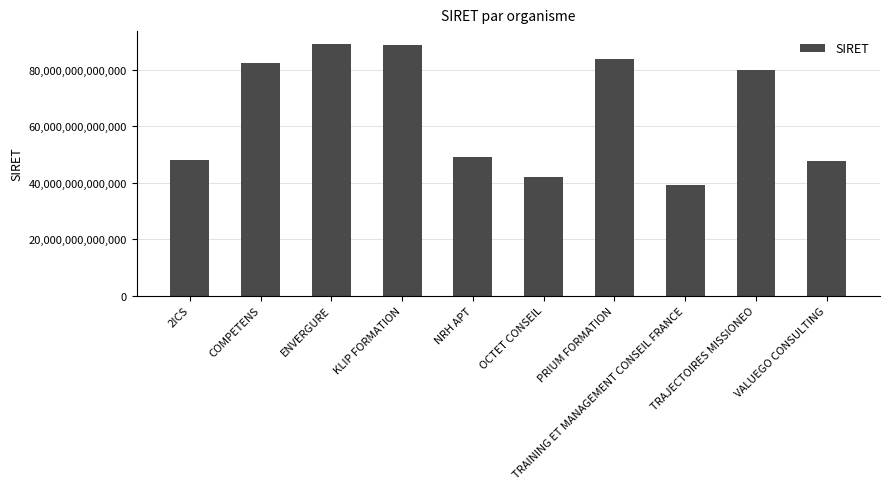

Which has a higher value, ENVERGURE or TRAINING ET MANAGEMENT CONSEIL FRANCE?

ENVERGURE